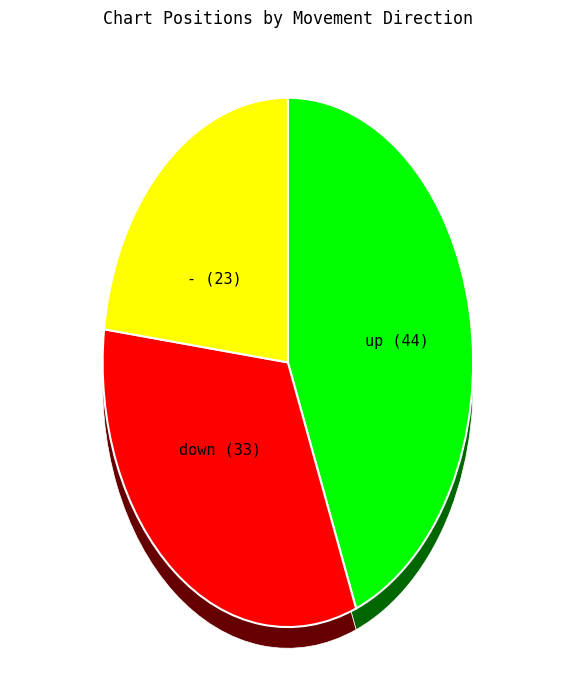

To the nearest percent, what percentage of the pie is up?

44%